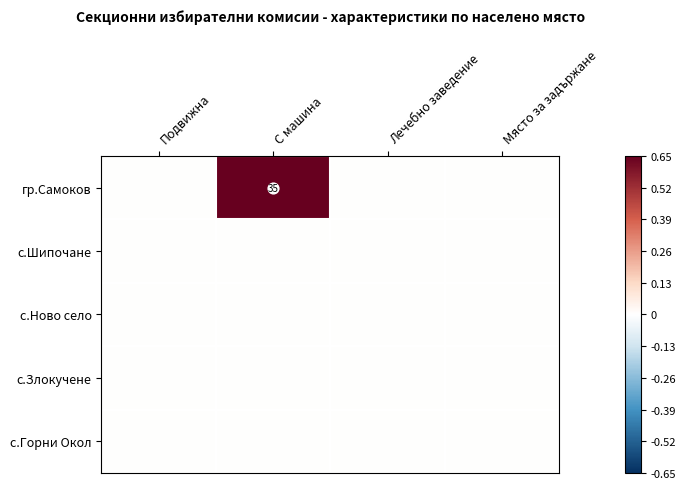

At Подвижна, list the series in order from smallest to largest.

гр.Самоков, с.Шипочане, с.Ново село, с.Злокучене, с.Горни Окол